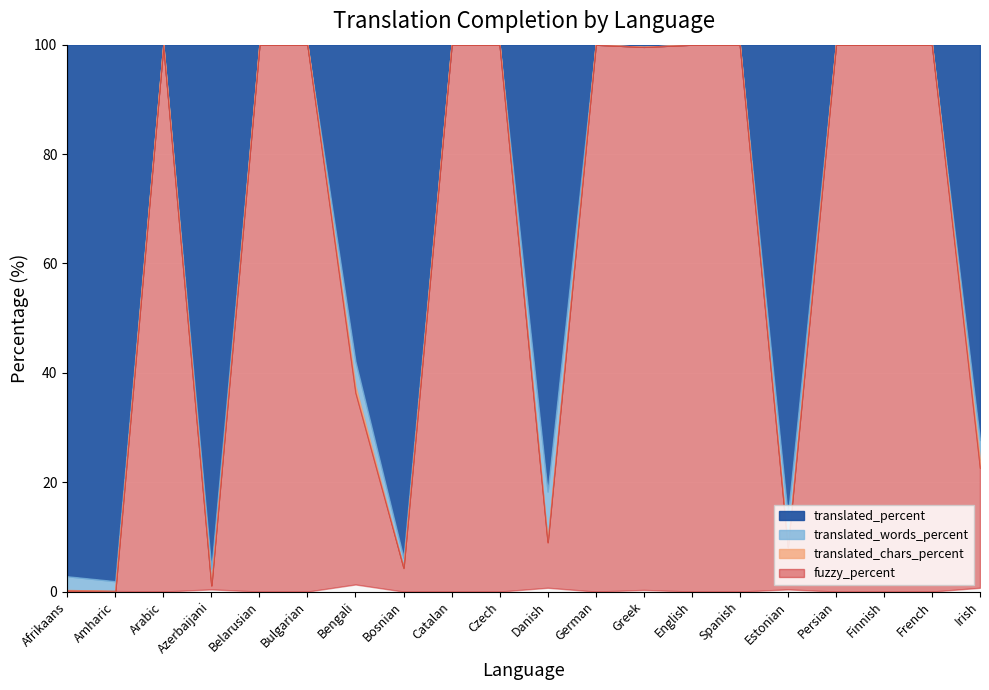

What is the label of the 2nd point from the right?

French